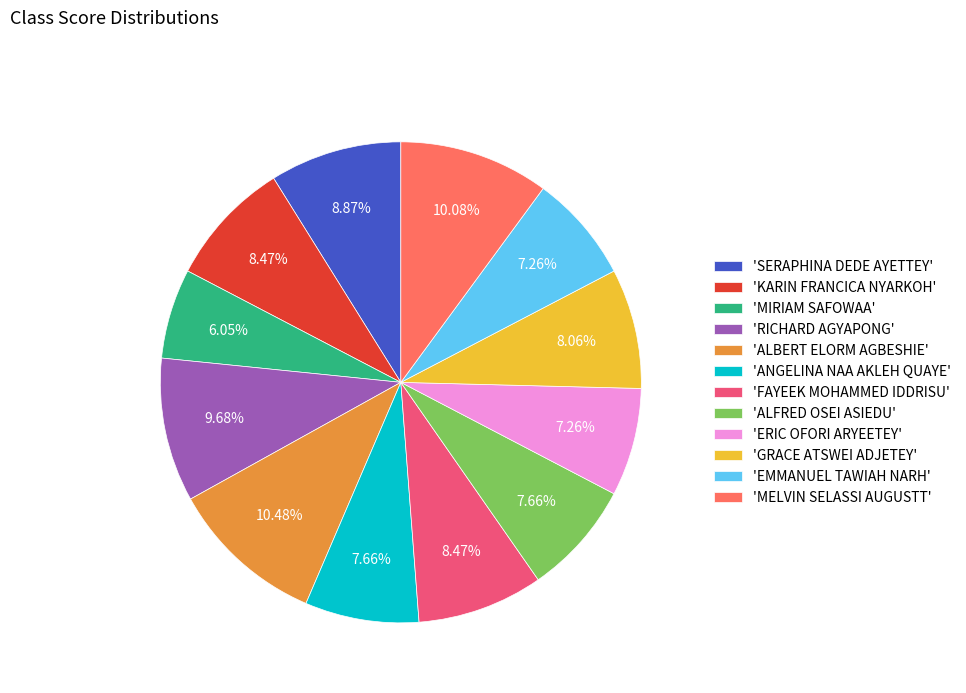

To the nearest percent, what is the average slice percentage?

8%